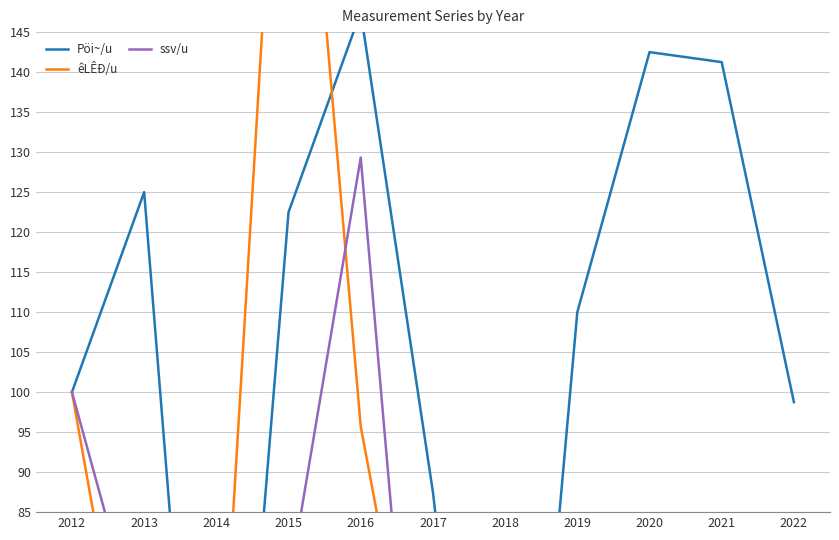

Reading left to right, transcribe all the data shown in this chart.

Pöi~/u: 100.0	125.0	12.5	122.5	147.5	87.5	8.8	110.0	142.5	141.2	98.8
êLÊĐ/u: 100.0	49.2	50.0	200.0	95.7	47.5	49.5	45.9	22.8	25.0	59.0
ssv/u: 100.0	67.1	6.2	75.6	129.3	25.3	3.9	28.1	30.8	35.0	41.2